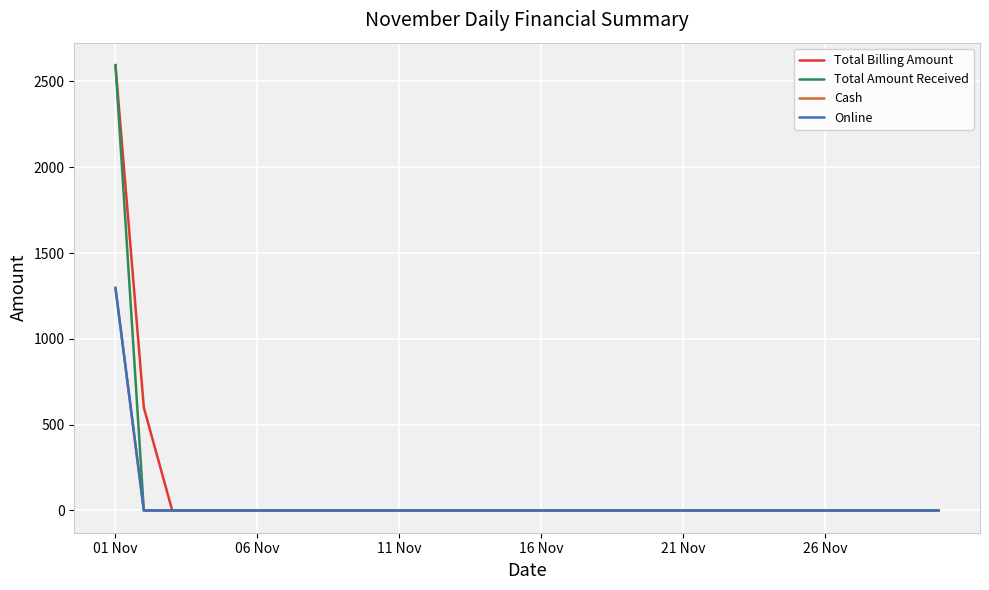

Is this an area chart (filled region under the line)?

No